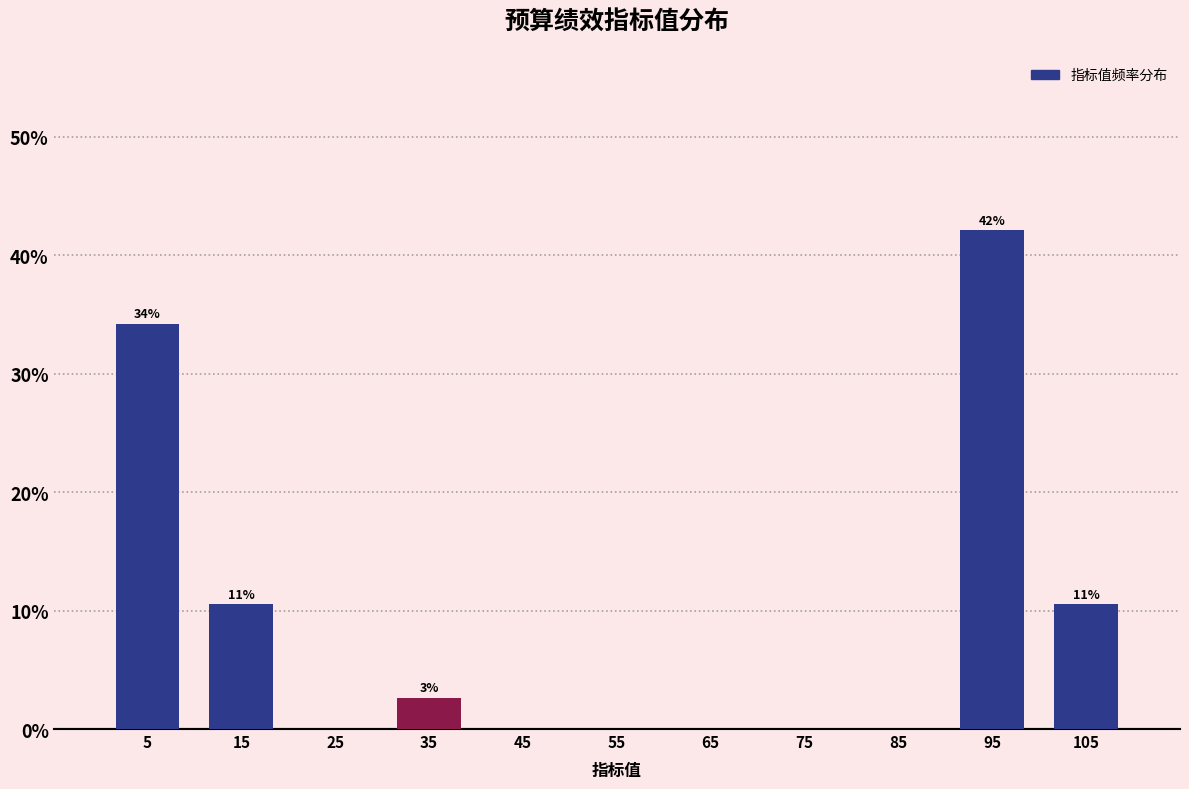

Which range on the x-axis has the tallest bar?

90 to 100